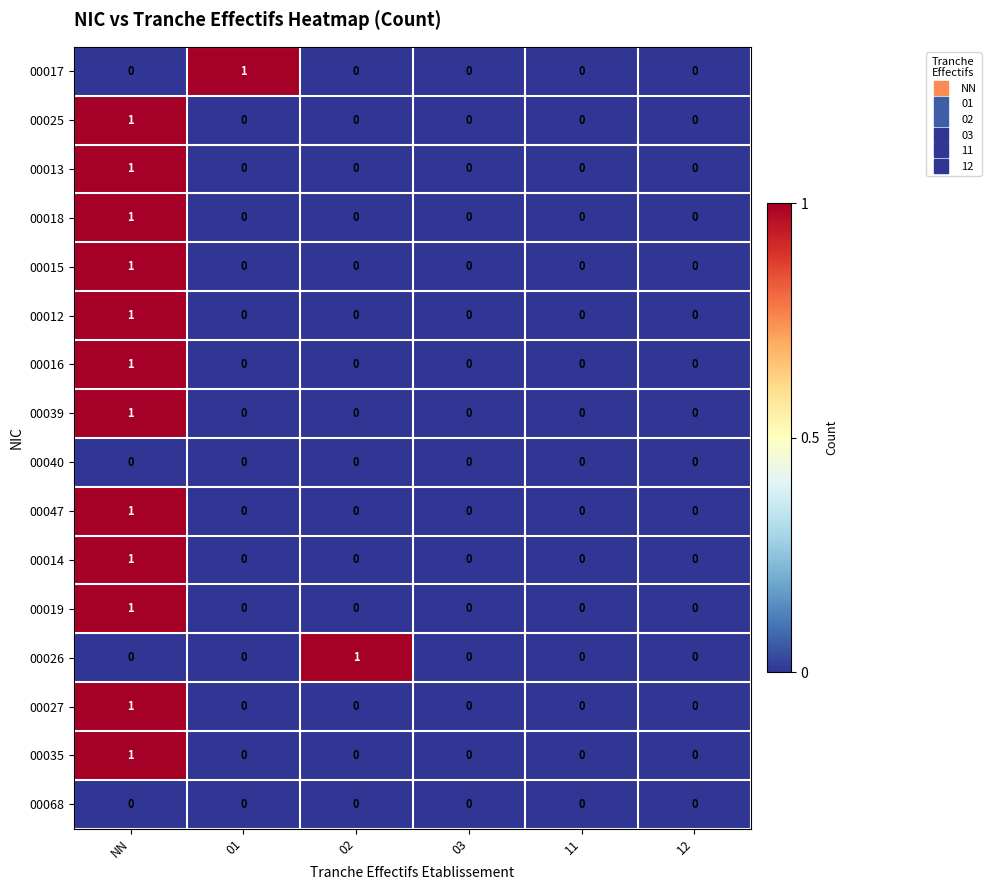

How many 00017 values are between 0 and 1?

6